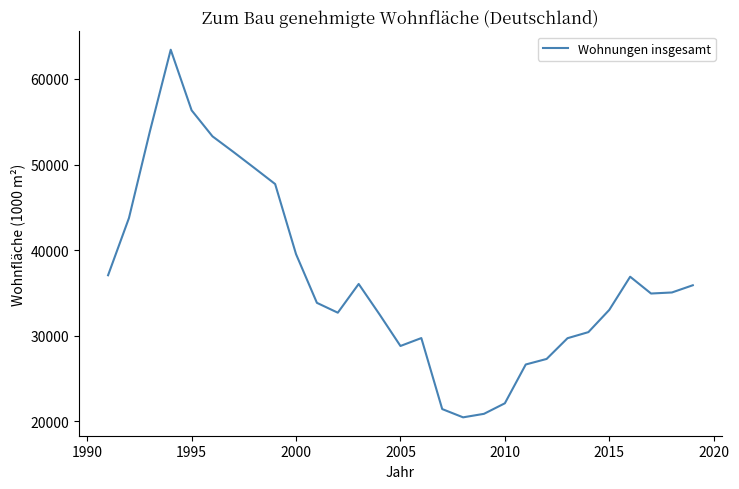

What is the greatest value displayed?

63405.5